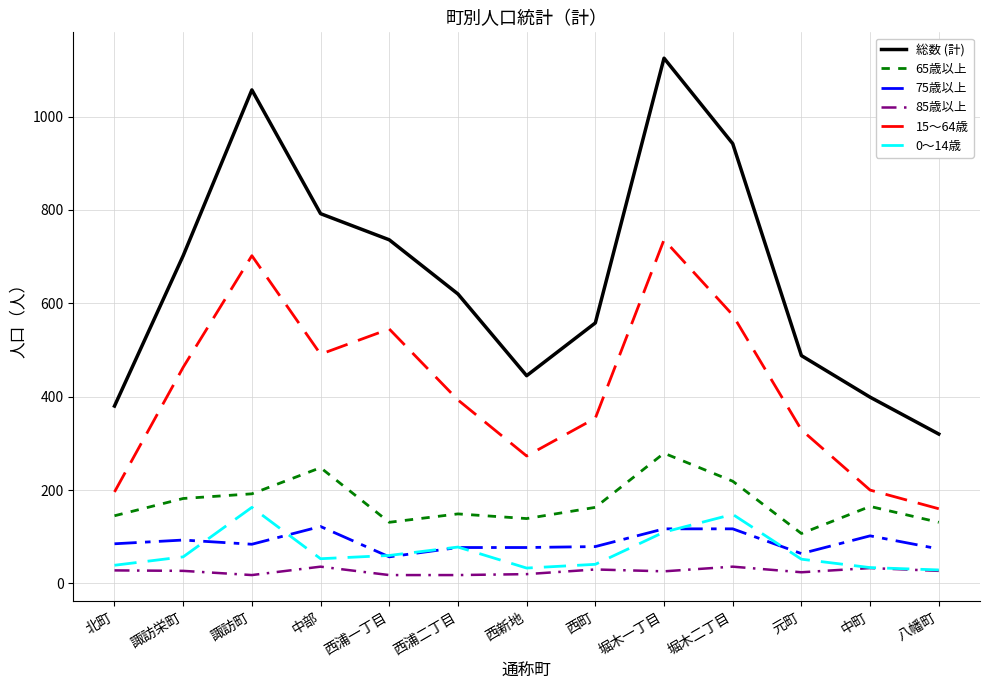

At which label is 総数 (計) closest to 722?

西浦一丁目